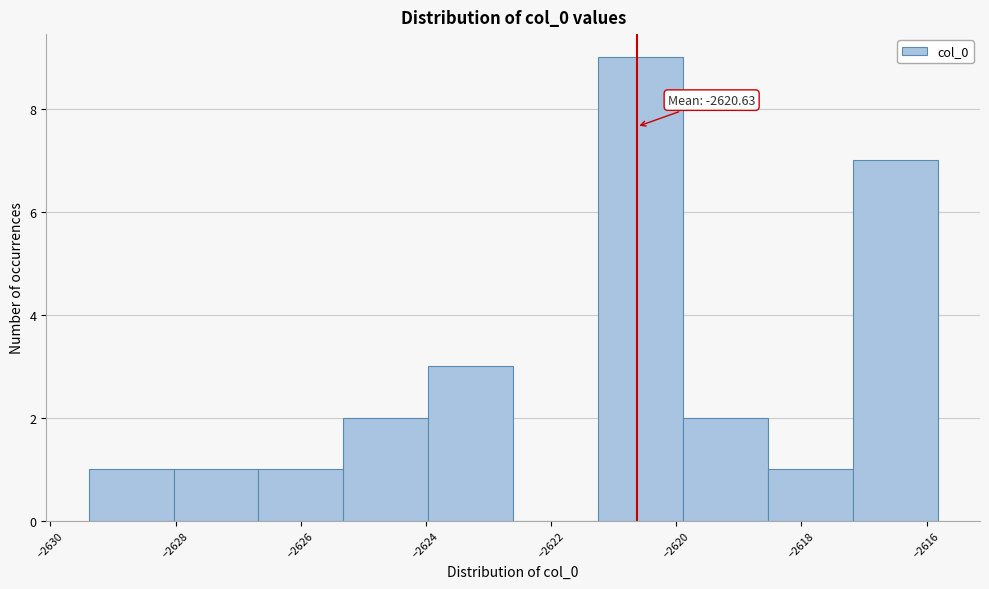

Over which range of the x-axis is the bar tallest?

-2621.2 to -2619.8